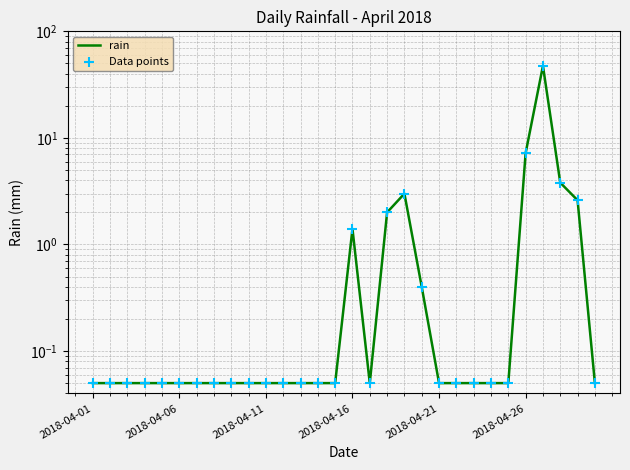

Is the value of rain at 22 greater than the value of Data points at 18?

No